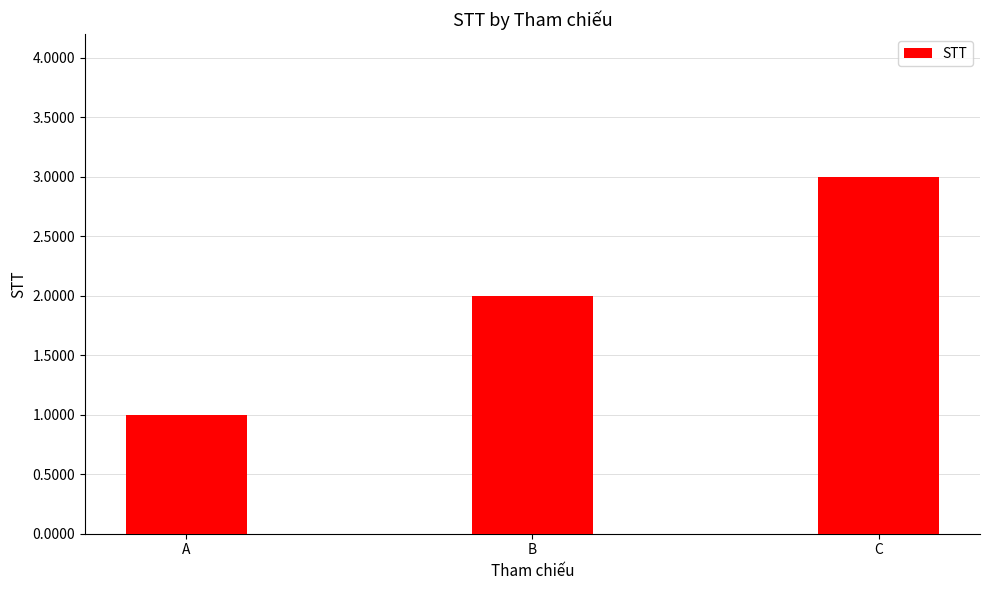

What is the greatest value displayed?

3